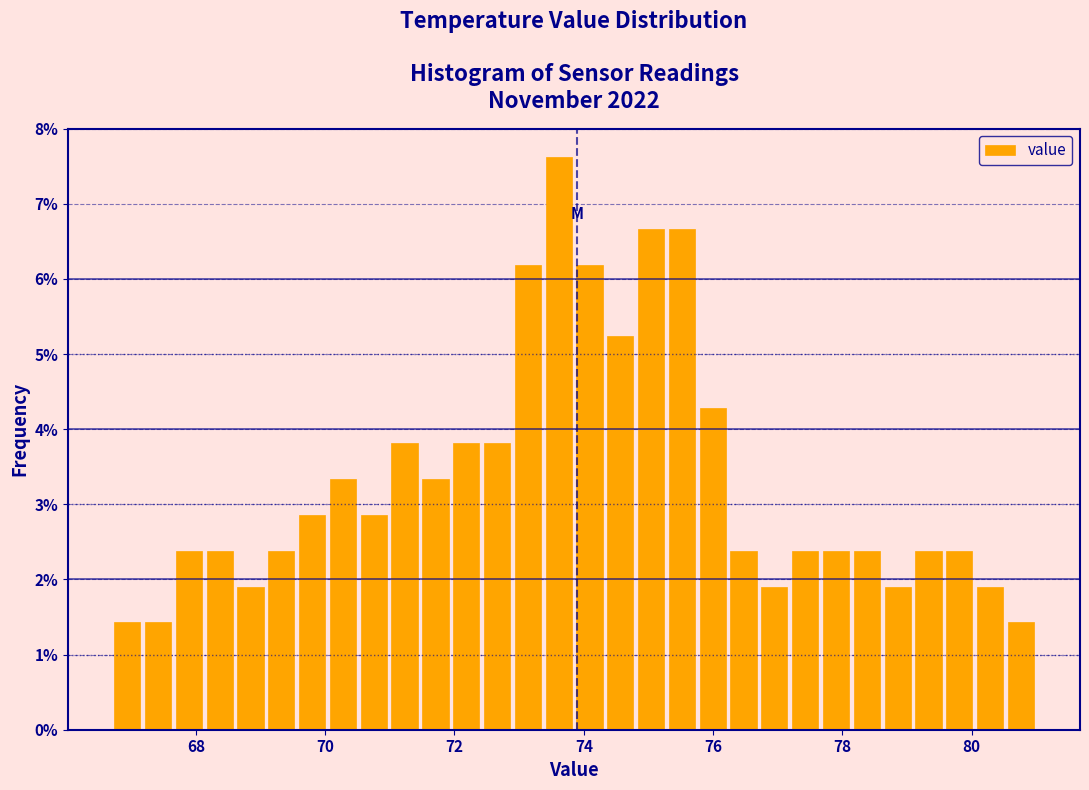

Read against the x-axis, roughly where is the centre of the tallest bar?

73.6